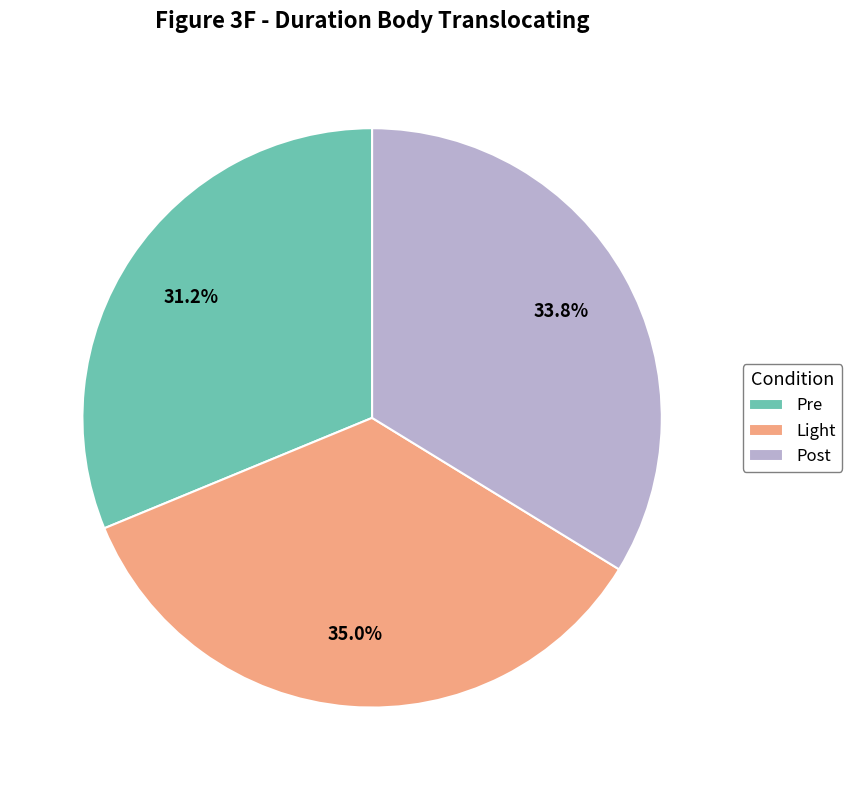

Which slice is the smallest?

Pre